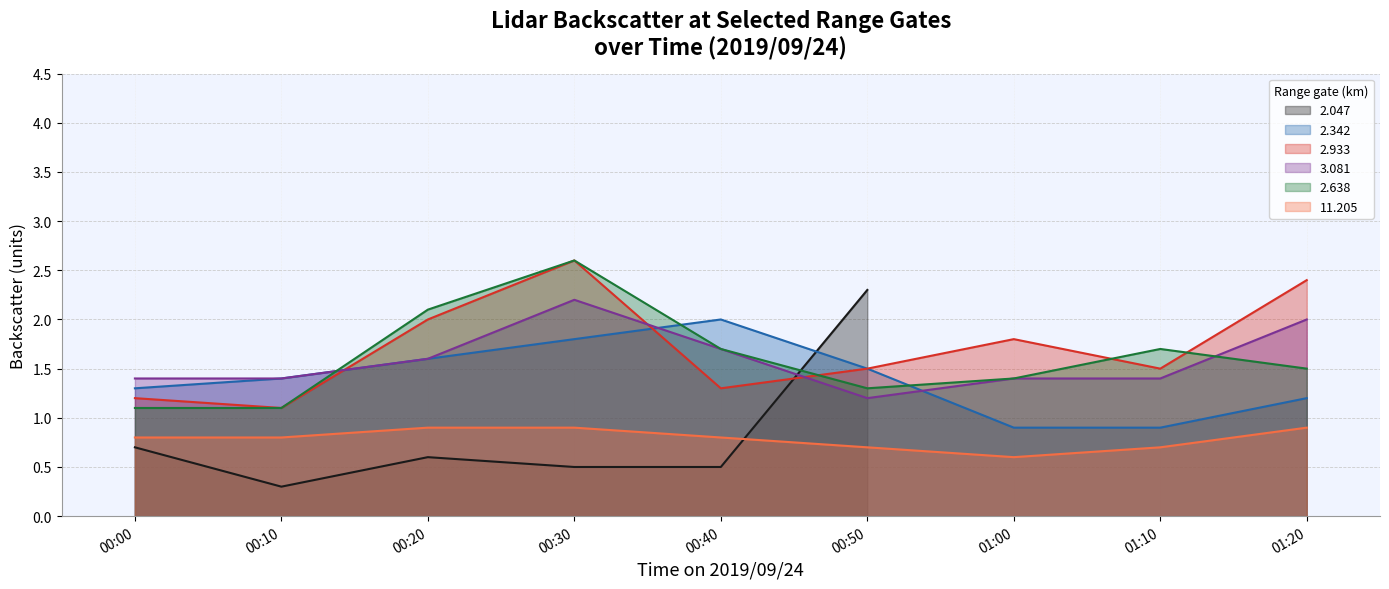

Between which two adjacent categories do 2.342 and 2.638 first intersect?

00:10 and 00:20